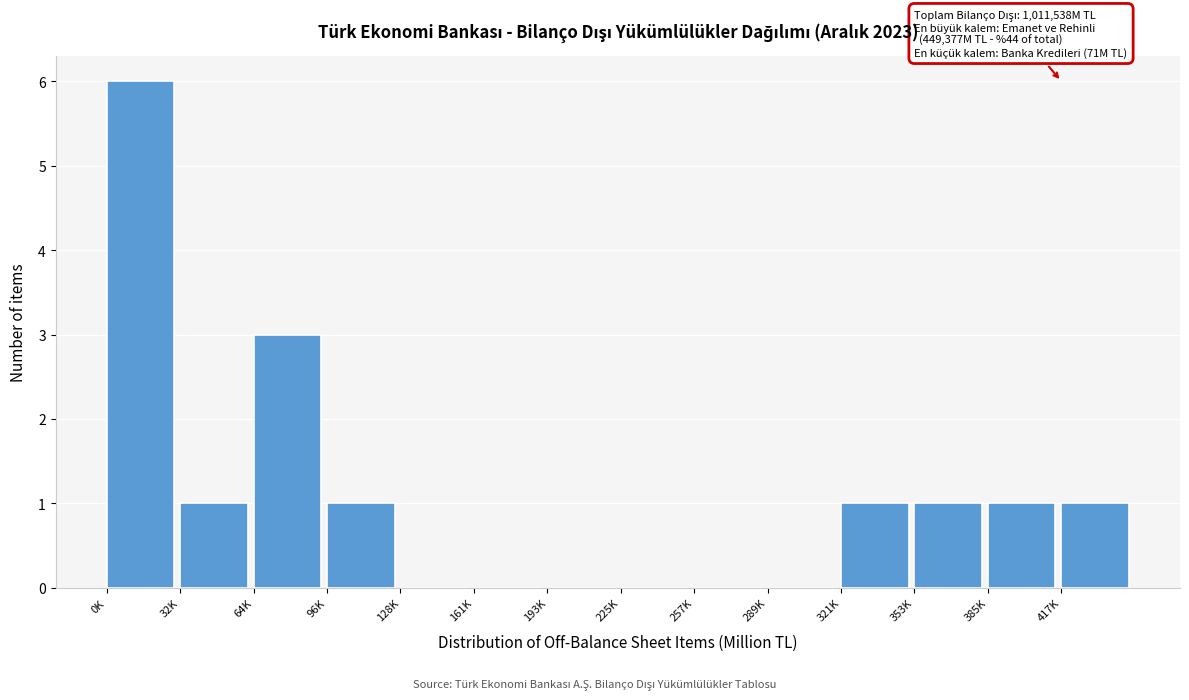

Reading right to left, extract all data points from this chart.

417K=1	385K=1	353K=1	321K=1	289K=0	257K=0	225K=0	193K=0	161K=0	128K=0	96K=1	64K=3	32K=1	0K=6